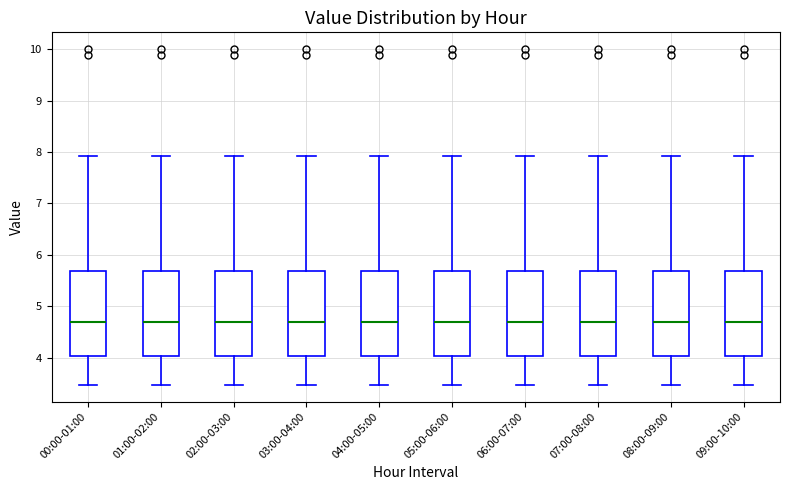

Reading left to right, transcribe this box plot: for each box, give where its median line is, the range the box spans, and where its two whiskers end, as read against the y-axis. The values are not printed on the chart, so give them approximately, as read against the axis.

00:00-01:00: median 4.7, box 4.0 to 5.7, whiskers 3.5 to 7.9
01:00-02:00: median 4.7, box 4.0 to 5.7, whiskers 3.5 to 7.9
02:00-03:00: median 4.7, box 4.0 to 5.7, whiskers 3.5 to 7.9
03:00-04:00: median 4.7, box 4.0 to 5.7, whiskers 3.5 to 7.9
04:00-05:00: median 4.7, box 4.0 to 5.7, whiskers 3.5 to 7.9
05:00-06:00: median 4.7, box 4.0 to 5.7, whiskers 3.5 to 7.9
06:00-07:00: median 4.7, box 4.0 to 5.7, whiskers 3.5 to 7.9
07:00-08:00: median 4.7, box 4.0 to 5.7, whiskers 3.5 to 7.9
08:00-09:00: median 4.7, box 4.0 to 5.7, whiskers 3.5 to 7.9
09:00-10:00: median 4.7, box 4.0 to 5.7, whiskers 3.5 to 7.9